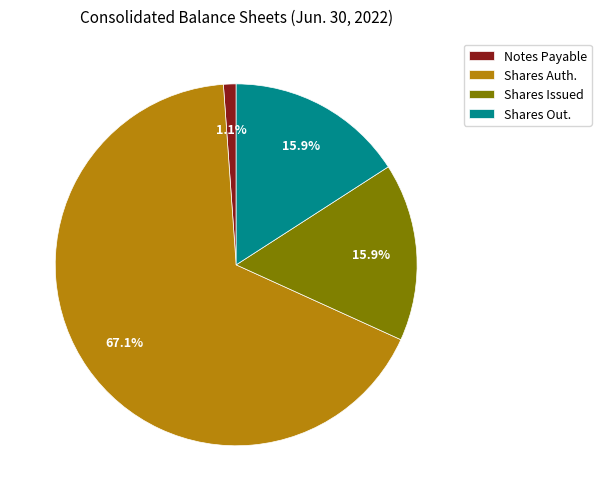

Which has a higher value, Shares Issued or Shares Auth.?

Shares Auth.